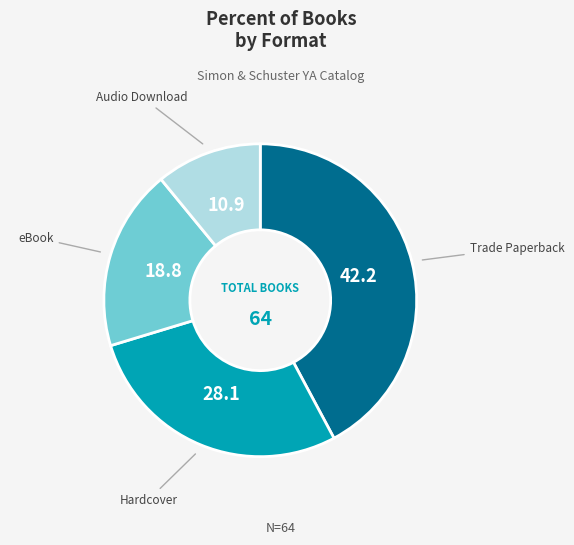

Is there a majority slice in this chart?

No